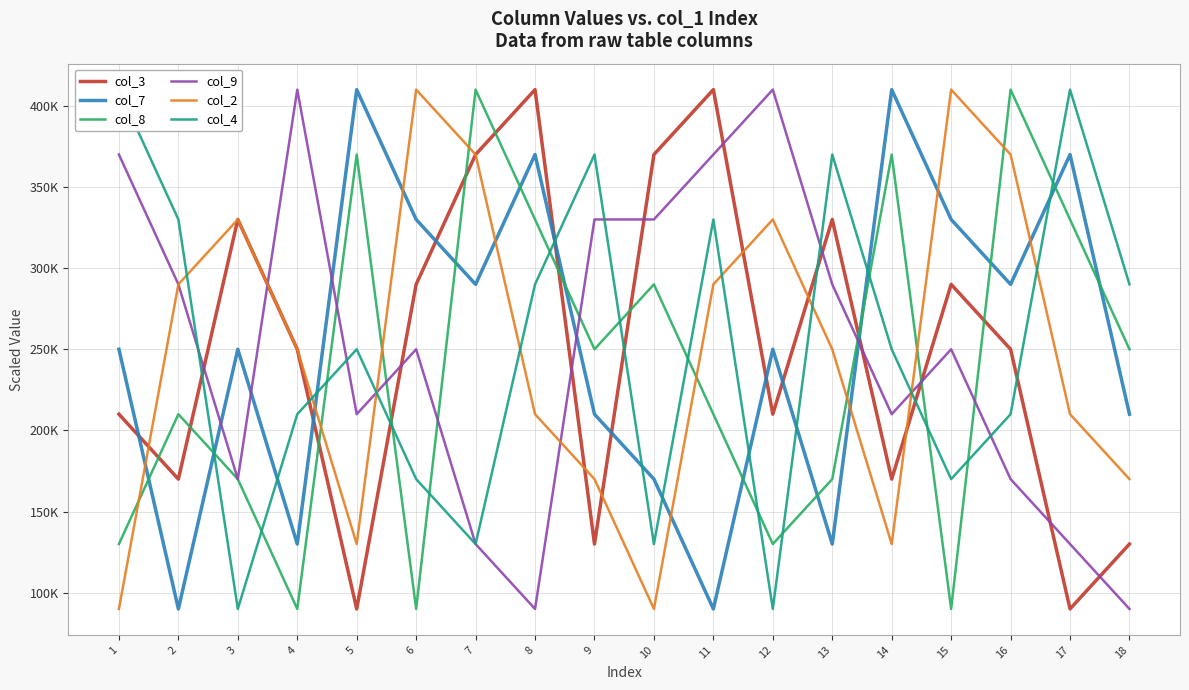

How many interior local peaks does the col_4 series have?

5